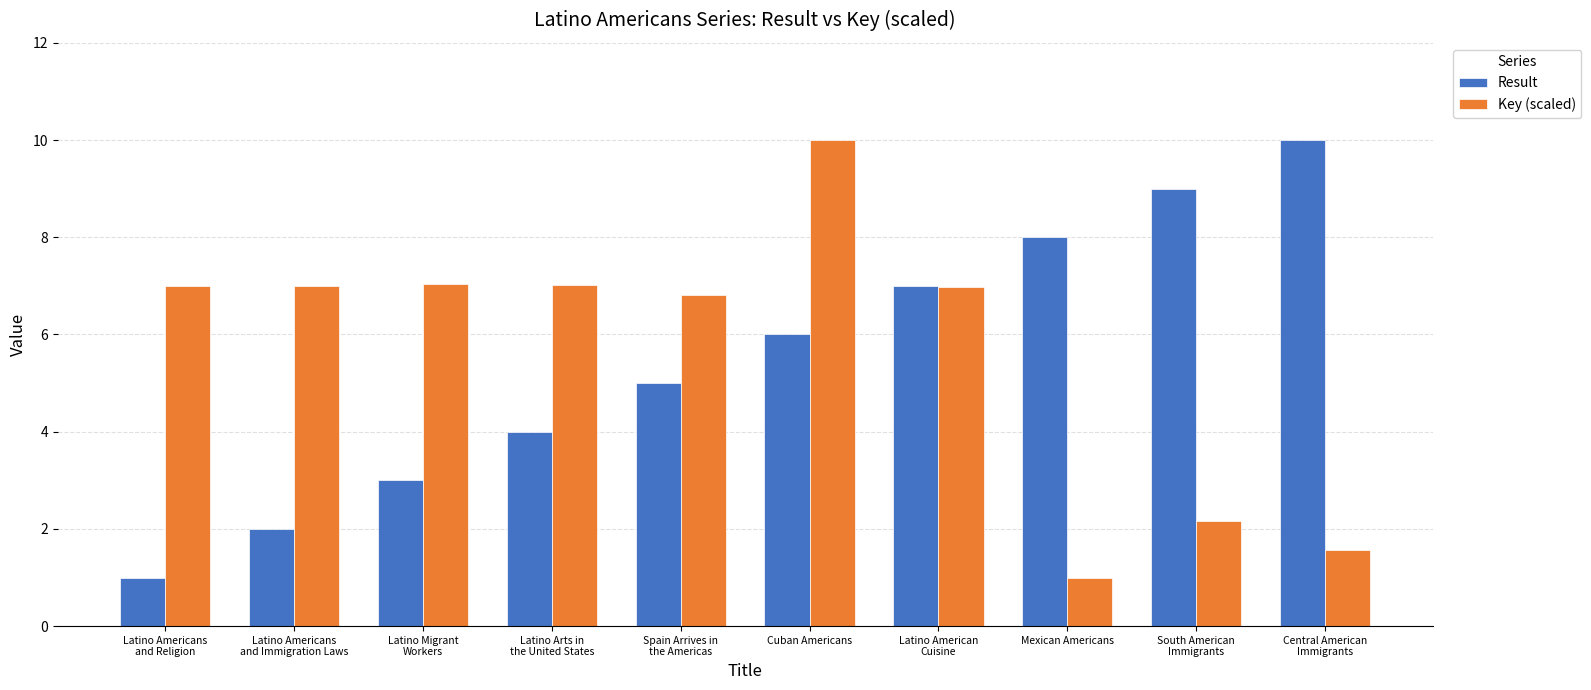

Reading left to right, list all the values displayed in this chart.

Result: Latino Americans
and Religion=1.0	Latino Americans
and Immigration Laws=2.0	Latino Migrant
Workers=3.0	Latino Arts in
the United States=4.0	Spain Arrives in
the Americas=5.0	Cuban Americans=6.0	Latino American
Cuisine=7.0	Mexican Americans=8.0	South American
Immigrants=9.0	Central American
Immigrants=10.0
Key (scaled): Latino Americans
and Religion=7.0	Latino Americans
and Immigration Laws=7.0	Latino Migrant
Workers=7.0	Latino Arts in
the United States=7.0	Spain Arrives in
the Americas=6.8	Cuban Americans=10.0	Latino American
Cuisine=7.0	Mexican Americans=1.0	South American
Immigrants=2.2	Central American
Immigrants=1.6